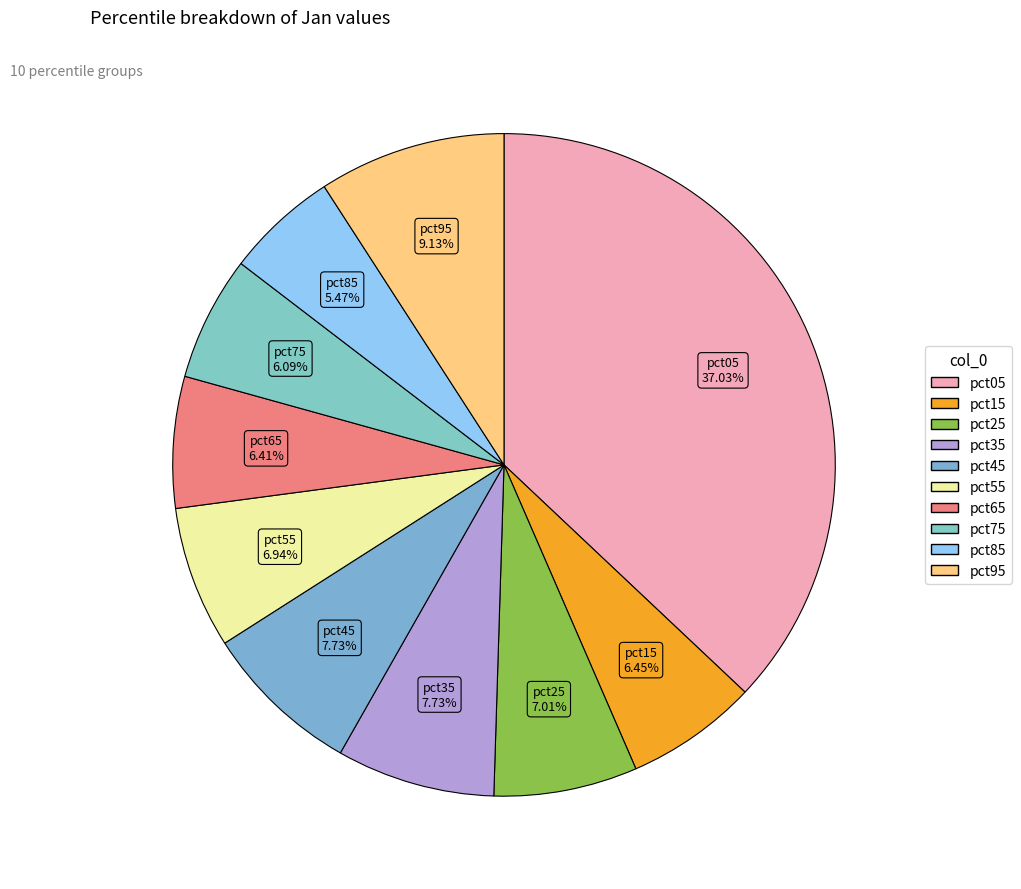

Does pct55 account for over 50% of the chart?

No